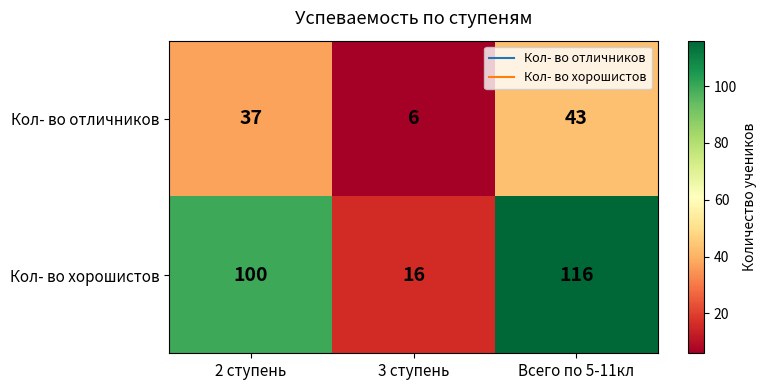

Rank the series at 2 ступень from highest to lowest value.

Кол- во хорошистов, Кол- во отличников